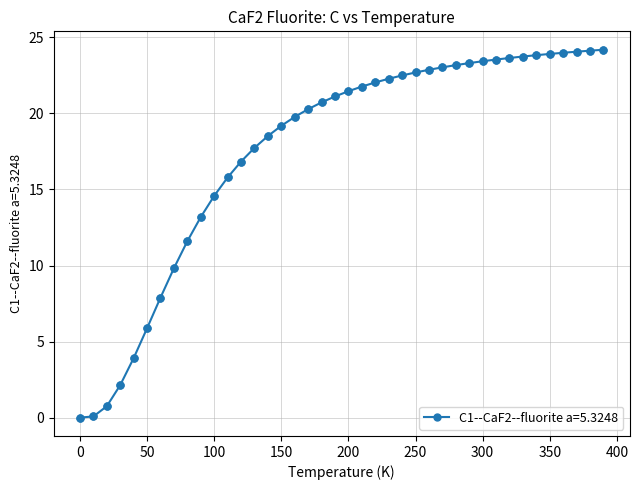

What is the greatest value displayed?

24.2